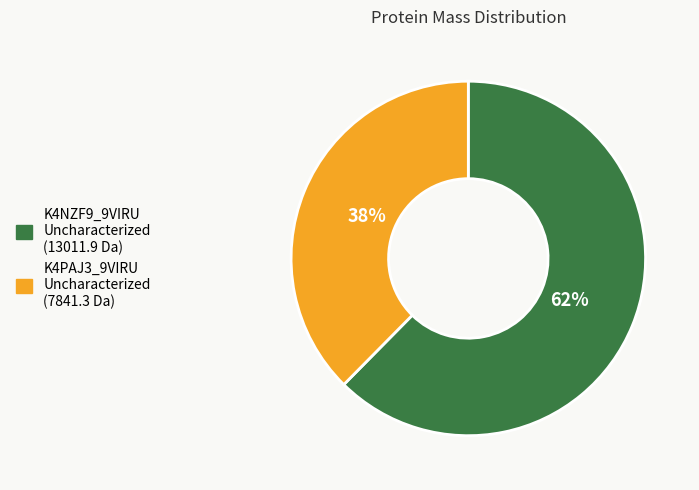

To the nearest percent, what is the average slice percentage?

50%